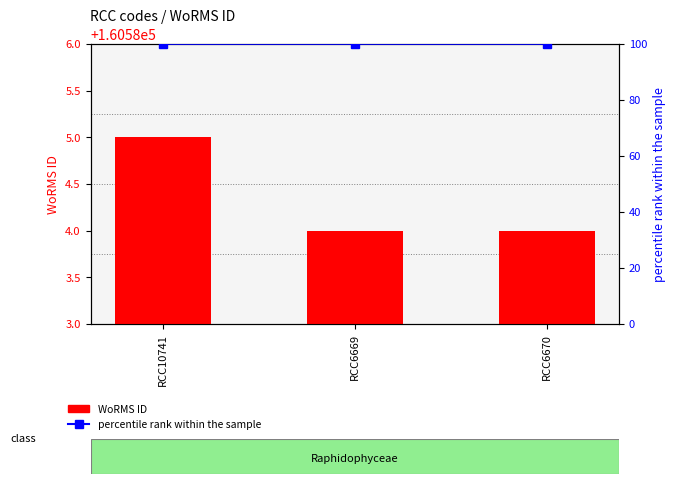

Where is percentile rank within the sample nearest to the value 100?

RCC10741